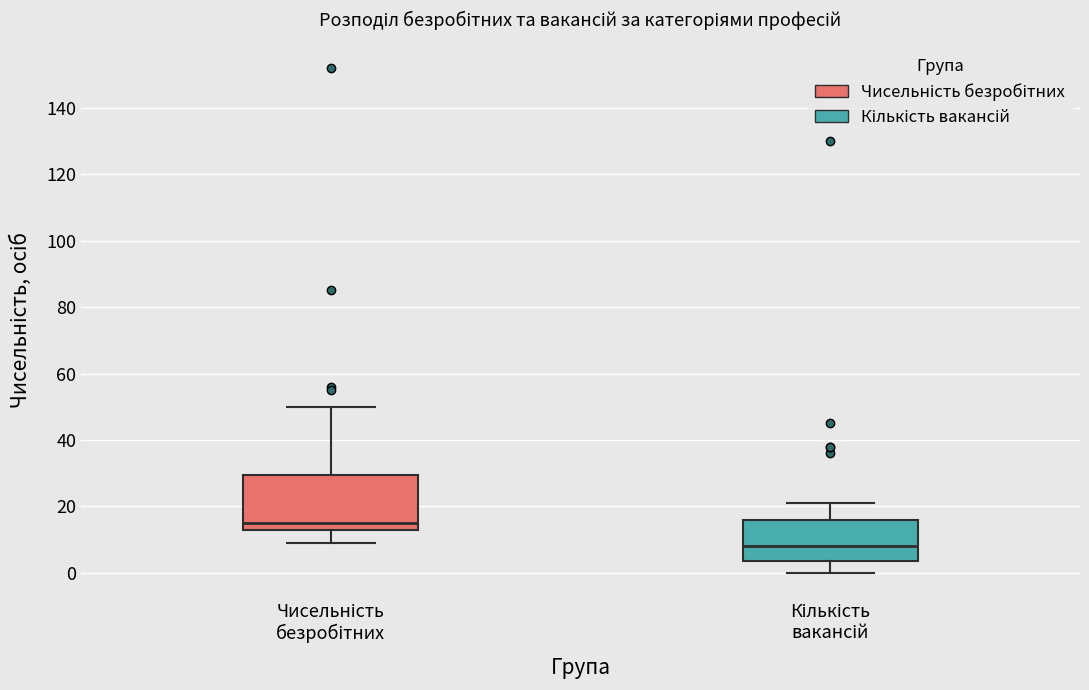

Which box's median line is the highest?

Чисельність безробітних